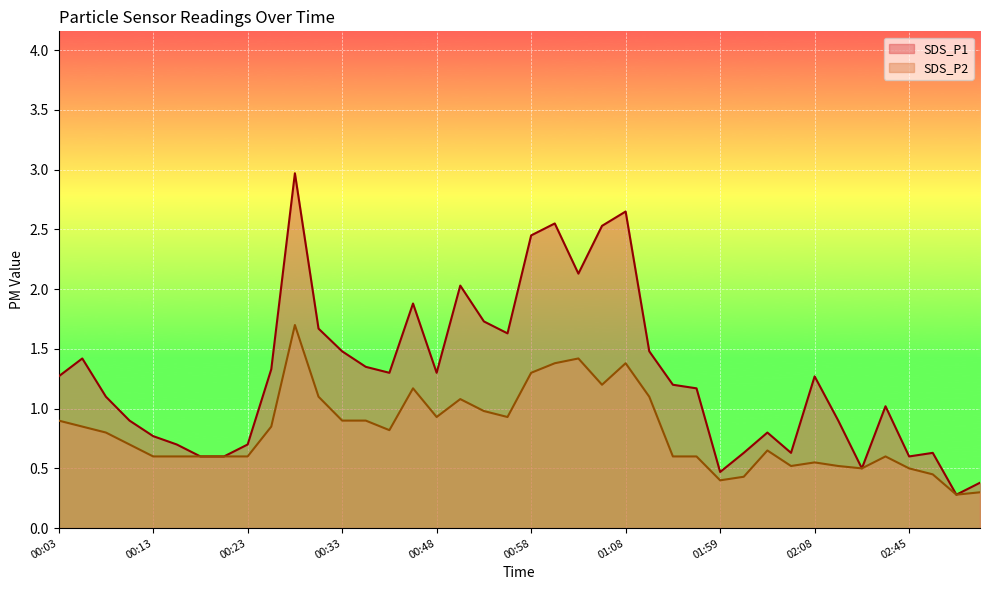

Reading left to right, list all the values displayed in this chart.

SDS_P1: 00:03=1.3	00:06=1.4	00:08=1.1	00:11=0.9	00:13=0.8	00:15=0.7	00:18=0.6	00:20=0.6	00:23=0.7	00:25=1.3	00:28=3.0	00:30=1.7	00:33=1.5	00:35=1.4	00:38=1.3	00:46=1.9	00:48=1.3	00:51=2.0	00:53=1.7	00:56=1.6	00:58=2.5	01:00=2.5	01:03=2.1	01:05=2.5	01:08=2.6	01:10=1.5	01:48=1.2	01:56=1.2	01:59=0.5	02:01=0.6	02:03=0.8	02:06=0.6	02:08=1.3	02:11=0.9	02:16=0.5	02:37=1.0	02:45=0.6	02:48=0.6	02:50=0.3	02:53=0.4
SDS_P2: 00:03=0.9	00:06=0.8	00:08=0.8	00:11=0.7	00:13=0.6	00:15=0.6	00:18=0.6	00:20=0.6	00:23=0.6	00:25=0.8	00:28=1.7	00:30=1.1	00:33=0.9	00:35=0.9	00:38=0.8	00:46=1.2	00:48=0.9	00:51=1.1	00:53=1.0	00:56=0.9	00:58=1.3	01:00=1.4	01:03=1.4	01:05=1.2	01:08=1.4	01:10=1.1	01:48=0.6	01:56=0.6	01:59=0.4	02:01=0.4	02:03=0.7	02:06=0.5	02:08=0.6	02:11=0.5	02:16=0.5	02:37=0.6	02:45=0.5	02:48=0.5	02:50=0.3	02:53=0.3